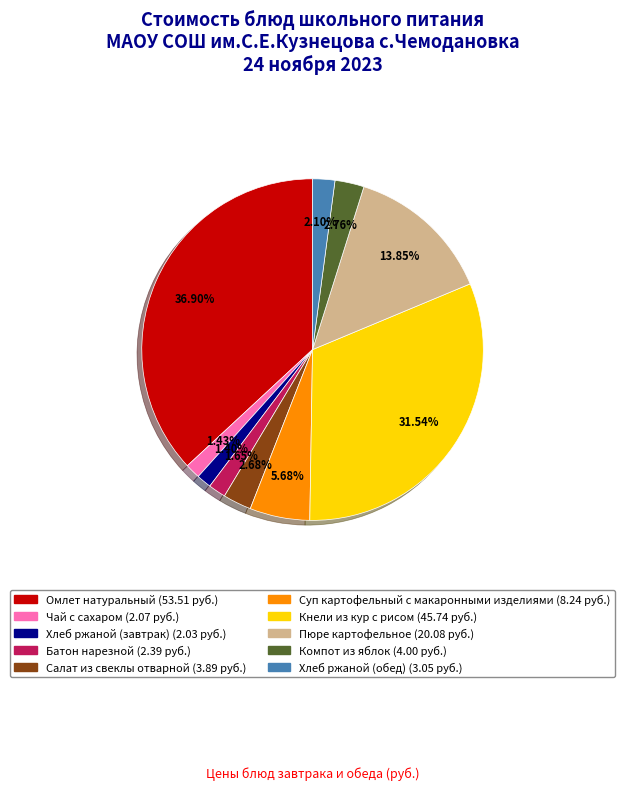

Combined, do Суп картофельный с макаронными изделиями and Батон нарезной account for over 50%?

No